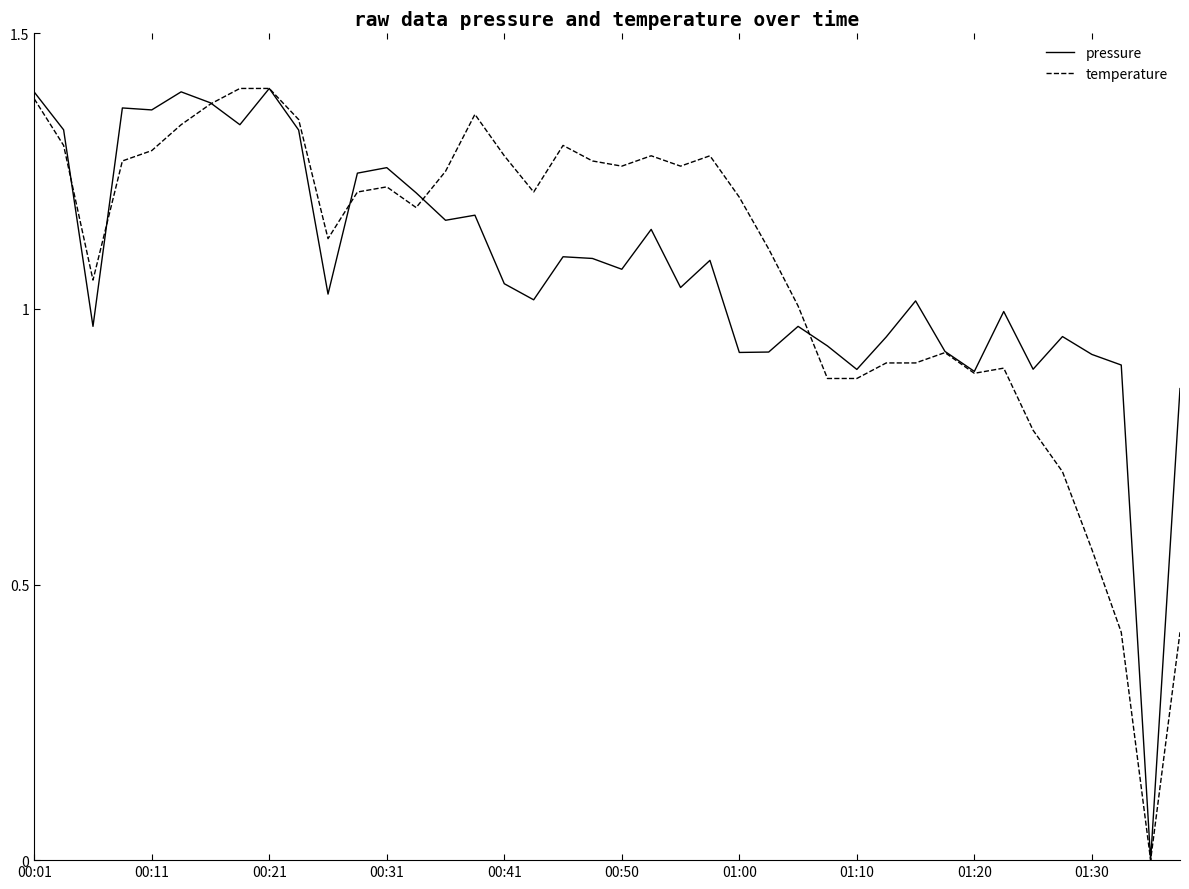

Between 00:11 and 01:30, which series saw the biggest shift?

temperature